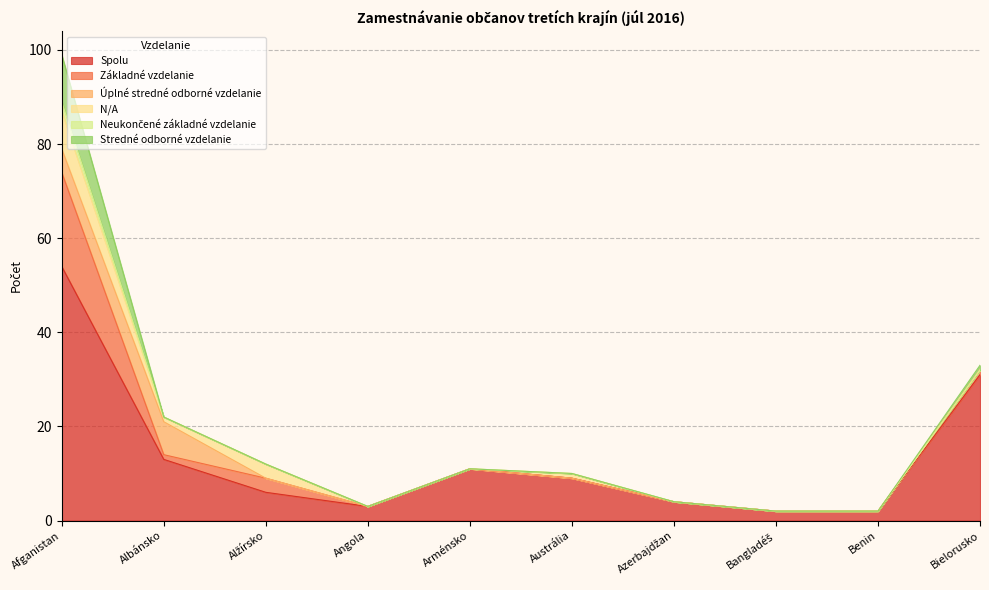

Reading left to right, list all the values displayed in this chart.

Spolu: Afganistan=54	Albánsko=13	Alžírsko=6	Angola=3	Arménsko=11	Austrália=9	Azerbajdžan=4	Bangladéš=2	Benin=2	Bielorusko=31
Základné vzdelanie: Afganistan=20	Albánsko=1	Alžírsko=3	Angola=0	Arménsko=0	Austrália=0	Azerbajdžan=0	Bangladéš=0	Benin=0	Bielorusko=1
Úplné stredné odborné vzdelanie: Afganistan=5	Albánsko=7	Alžírsko=0	Angola=0	Arménsko=0	Austrália=0	Azerbajdžan=0	Bangladéš=0	Benin=0	Bielorusko=0
N/A: Afganistan=8	Albánsko=1	Alžírsko=3	Angola=0	Arménsko=0	Austrália=1	Azerbajdžan=0	Bangladéš=0	Benin=0	Bielorusko=0
Neukončené základné vzdelanie: Afganistan=2	Albánsko=0	Alžírsko=0	Angola=0	Arménsko=0	Austrália=0	Azerbajdžan=0	Bangladéš=0	Benin=0	Bielorusko=0
Stredné odborné vzdelanie: Afganistan=10	Albánsko=0	Alžírsko=0	Angola=0	Arménsko=0	Austrália=0	Azerbajdžan=0	Bangladéš=0	Benin=0	Bielorusko=1